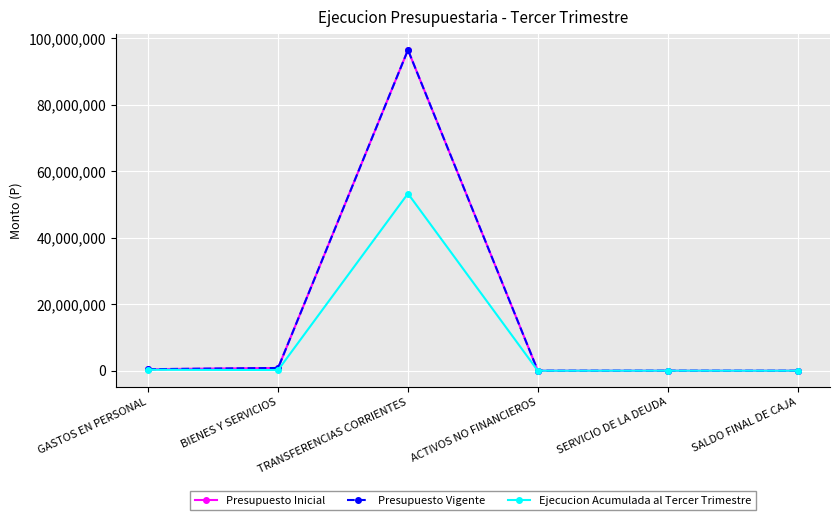

What is the sum of the Ejecucion Acumulada al Tercer Trimestre values at SALDO FINAL DE CAJA and SERVICIO DE LA DEUDA?

7687